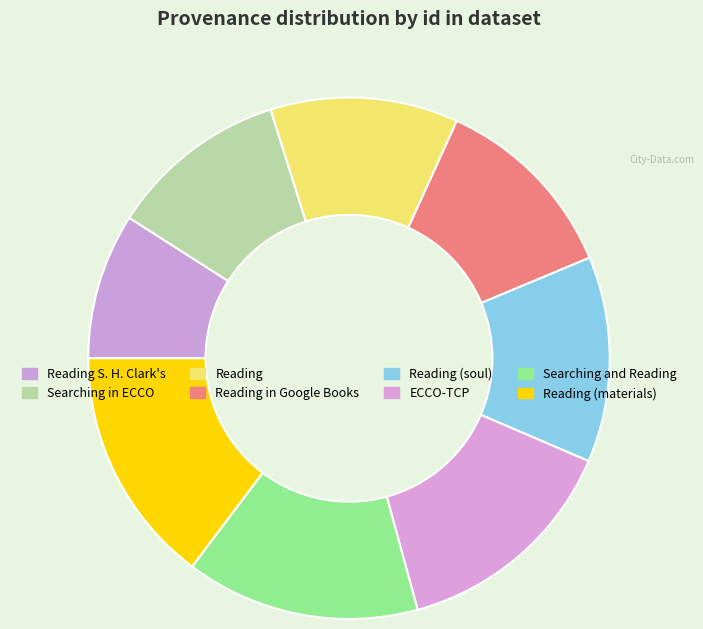

Count the number of slices in the pie.

8